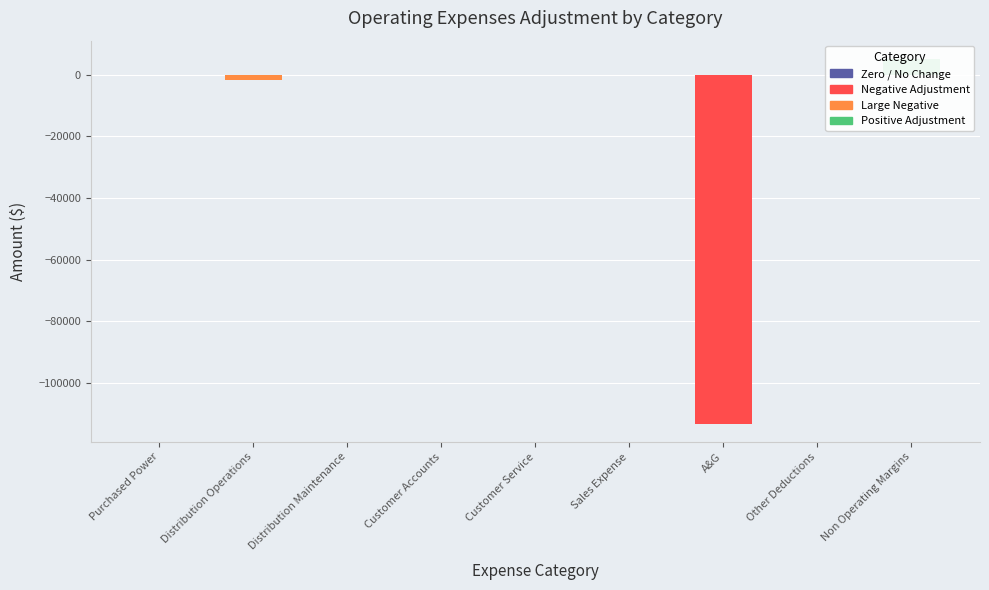

How many values are below 0?

2